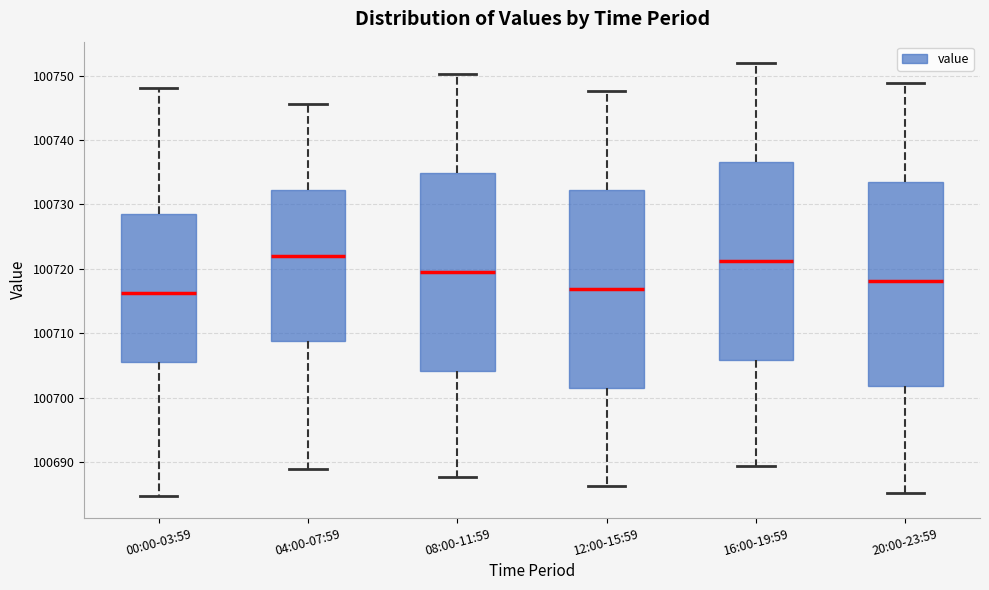

Comparing the boxes themselves (not the whiskers), which one is the tallest?

20:00-23:59